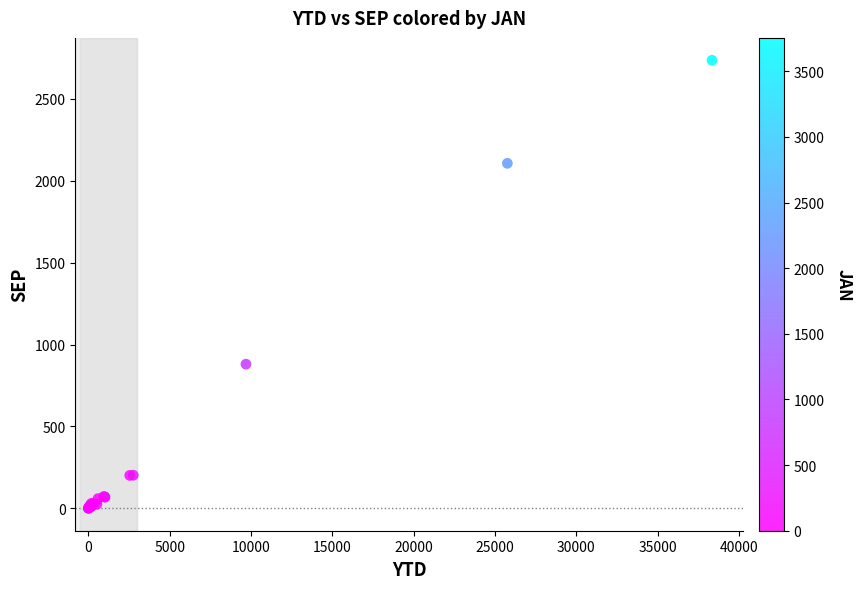

What Y value in the scatter plot is closest to 1367?

880